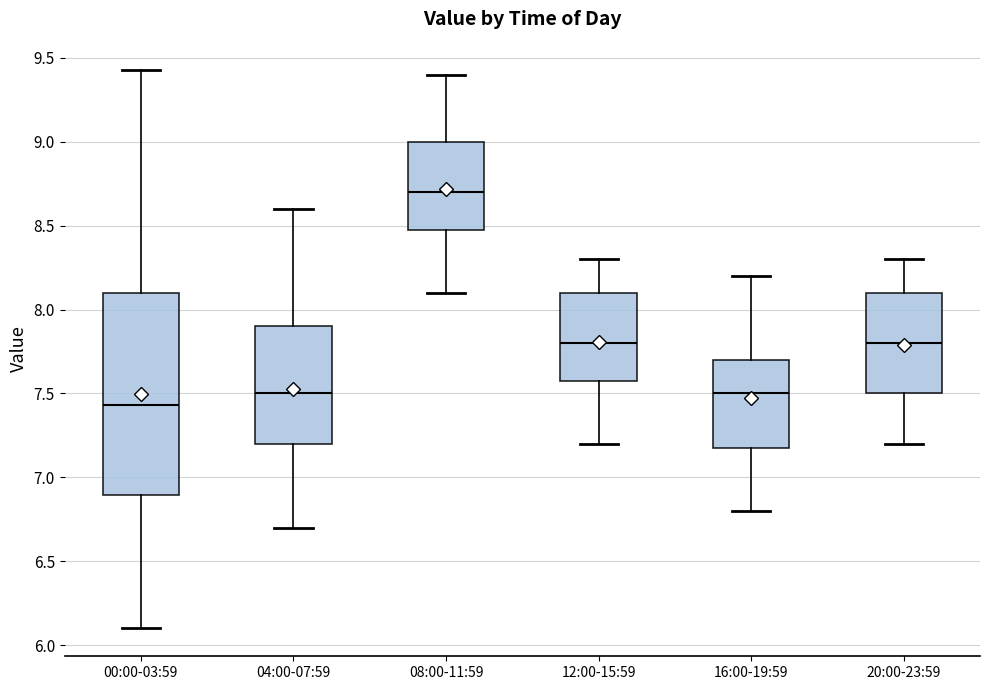

Reading left to right, transcribe this box plot: for each box, give where its median line is, the range the box spans, and where its two whiskers end, as read against the y-axis. The values are not printed on the chart, so give them approximately, as read against the axis.

00:00-03:59: median 7.45, box 6.90 to 8.10, whiskers 6.10 to 9.45
04:00-07:59: median 7.50, box 7.20 to 7.90, whiskers 6.70 to 8.60
08:00-11:59: median 8.70, box 8.50 to 9.00, whiskers 8.10 to 9.40
12:00-15:59: median 7.80, box 7.60 to 8.10, whiskers 7.20 to 8.30
16:00-19:59: median 7.50, box 7.20 to 7.70, whiskers 6.80 to 8.20
20:00-23:59: median 7.80, box 7.50 to 8.10, whiskers 7.20 to 8.30